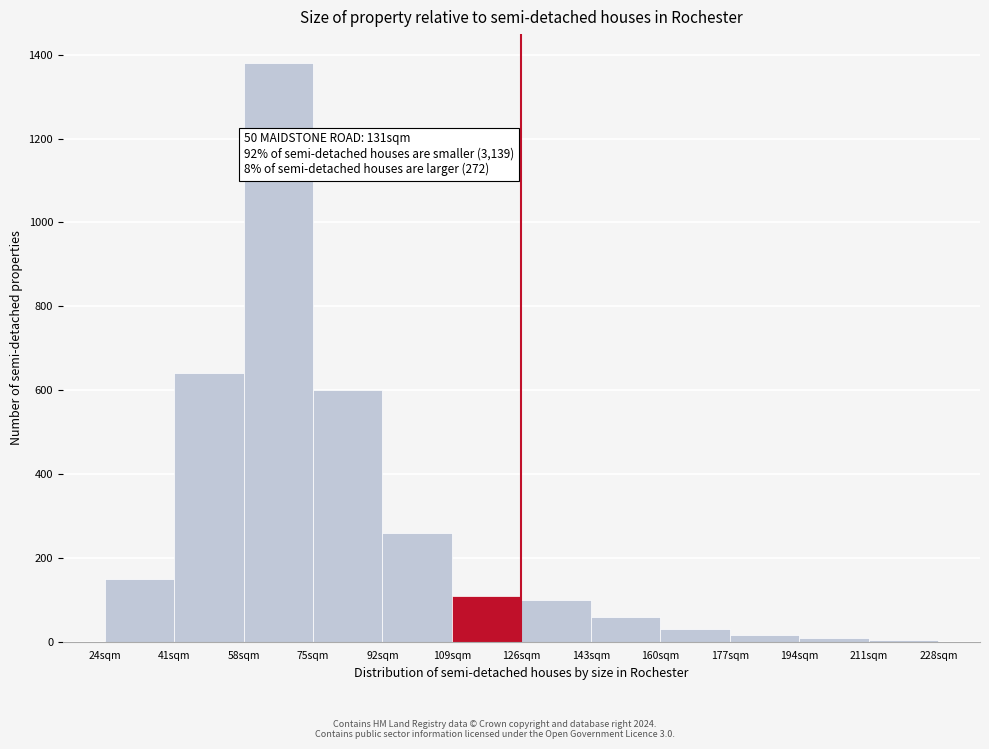

Over which range of the x-axis is the bar tallest?

58 to 75